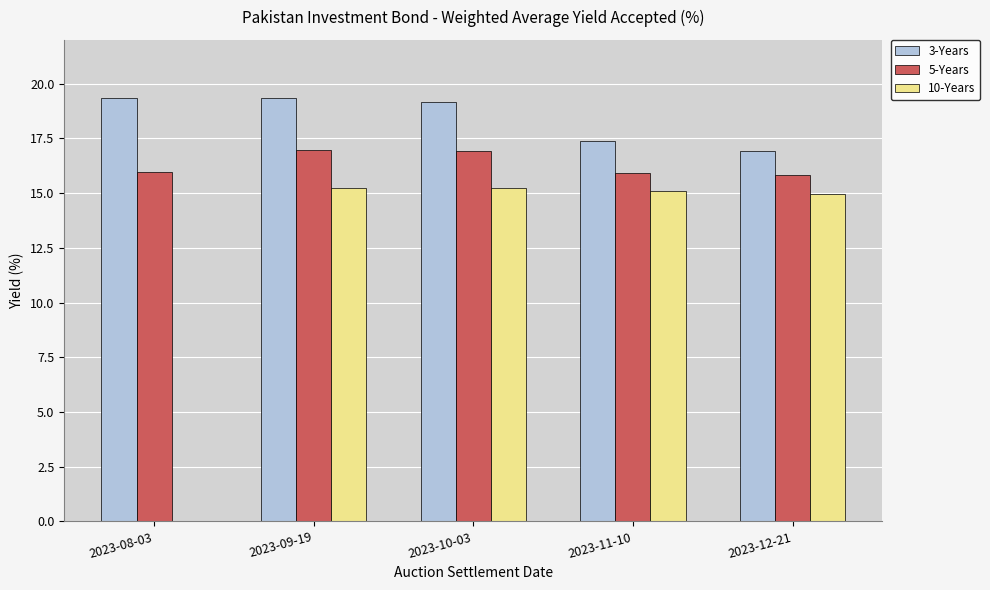

How many data points does each series have?

5